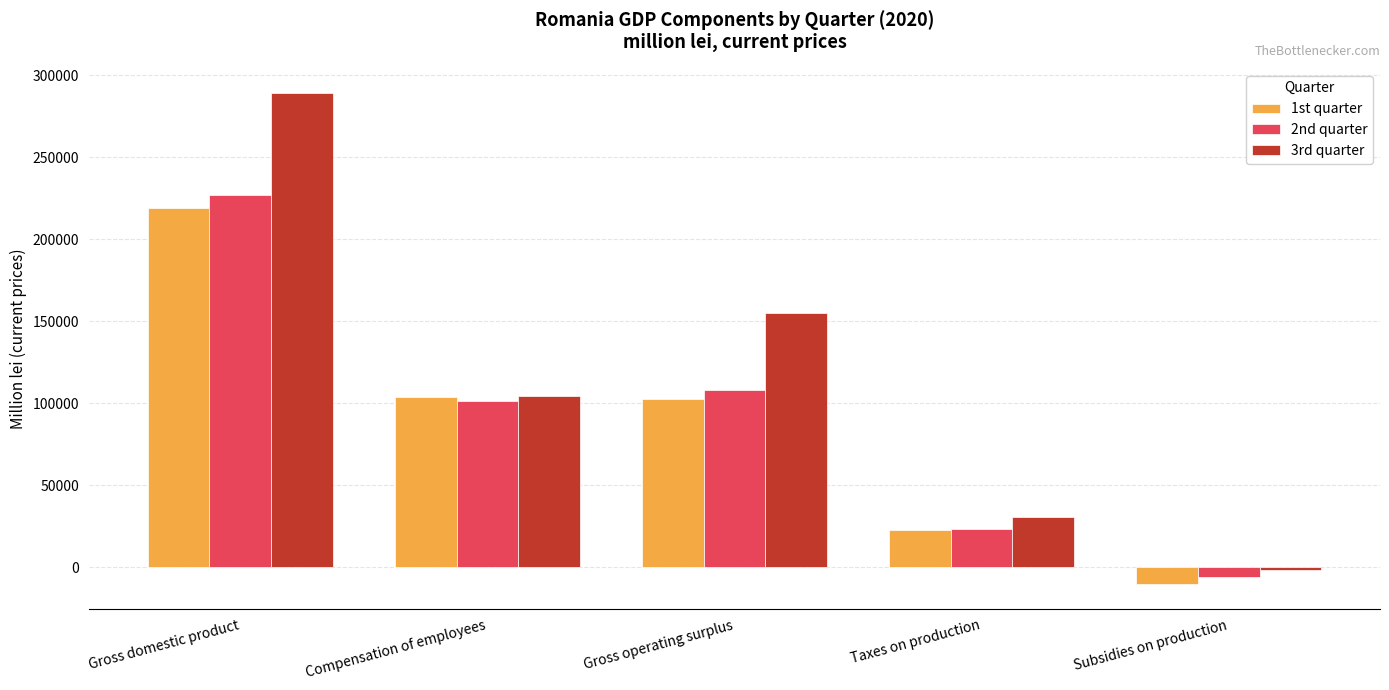

The 3rd quarter series shows -1612.3 at Subsidies on production. True or false?

True